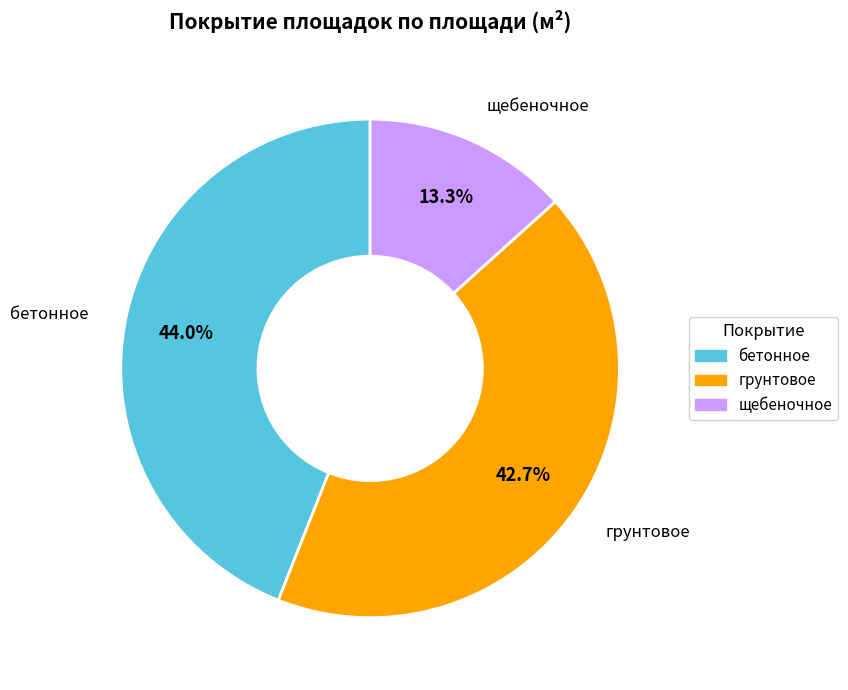

Count the number of slices in the pie.

3